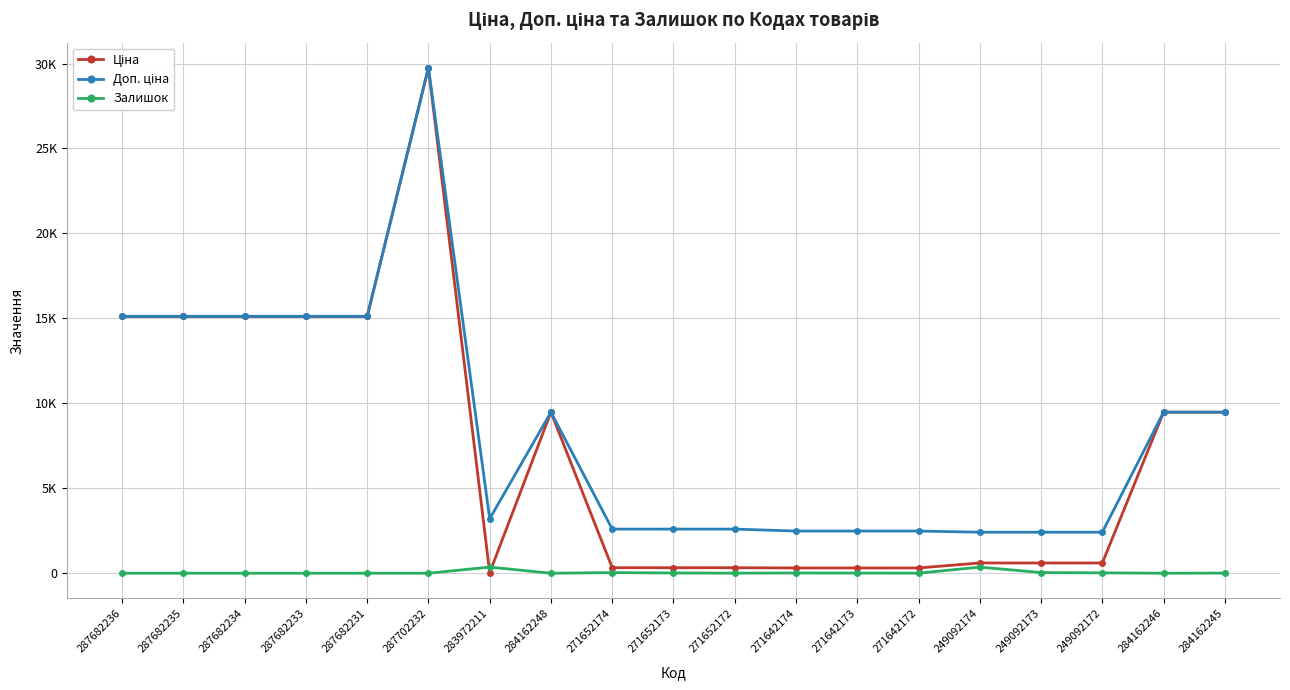

What is the difference between the Доп. ціна values at 284162248 and 271652173?

6881.8